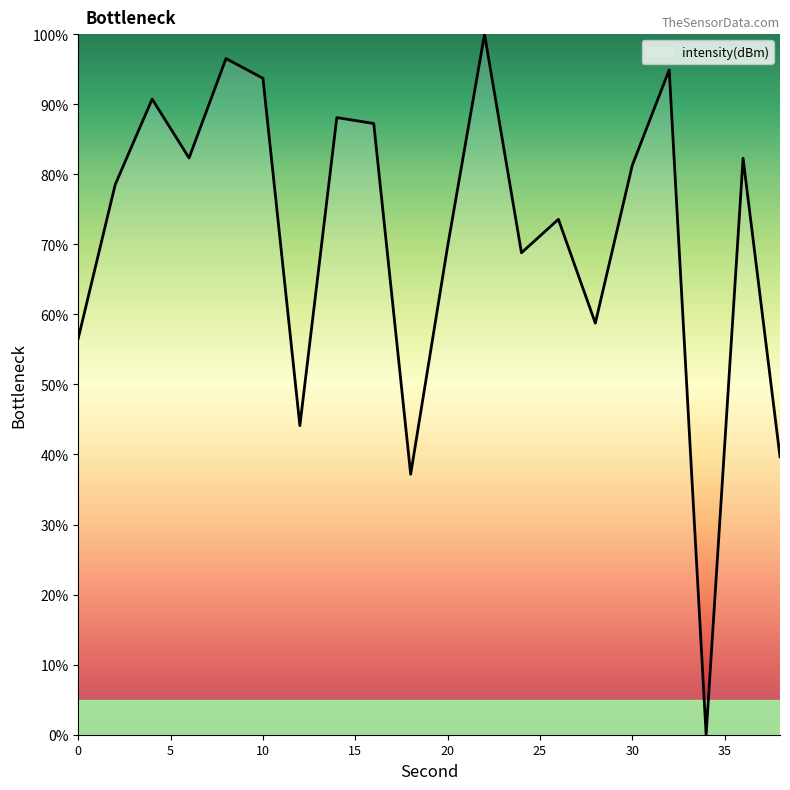

Reading left to right, extract all data points from this chart.

56.6	78.5	90.7	82.3	96.5	93.7	44.1	88.1	87.2	37.2	69.7	100.0	68.8	73.6	58.8	81.3	94.9	0.0	82.3	39.7